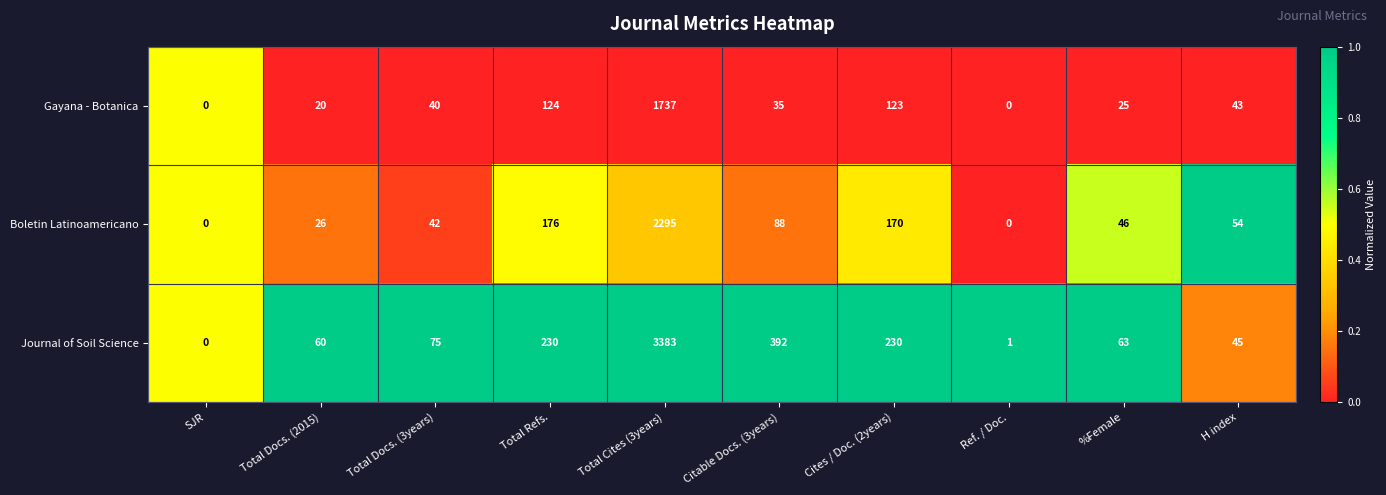

Count the number of data series in this chart.

3